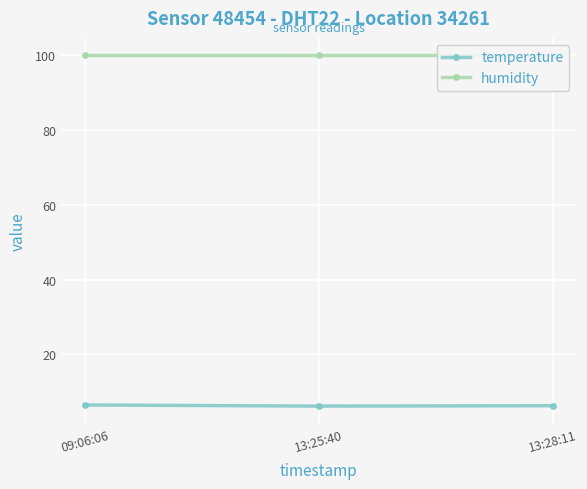

The value of temperature at 13:28:11 is 2.7. True or false?

False